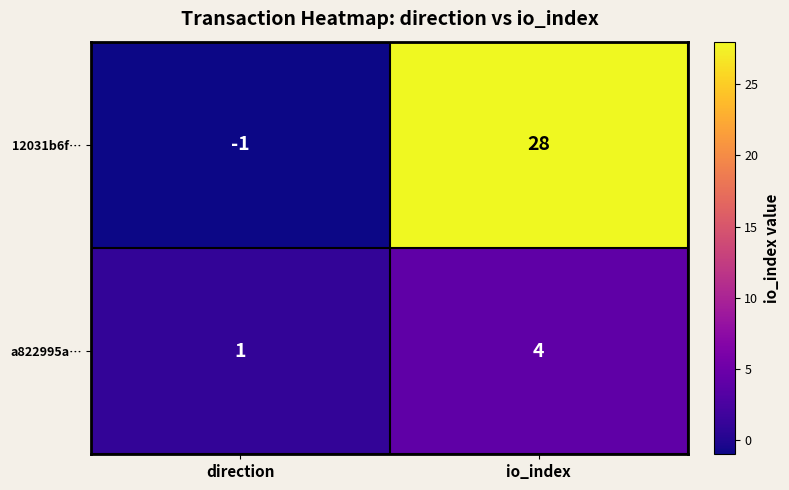

List the series in order of their peak value, lowest first.

a822995a…, 12031b6f…